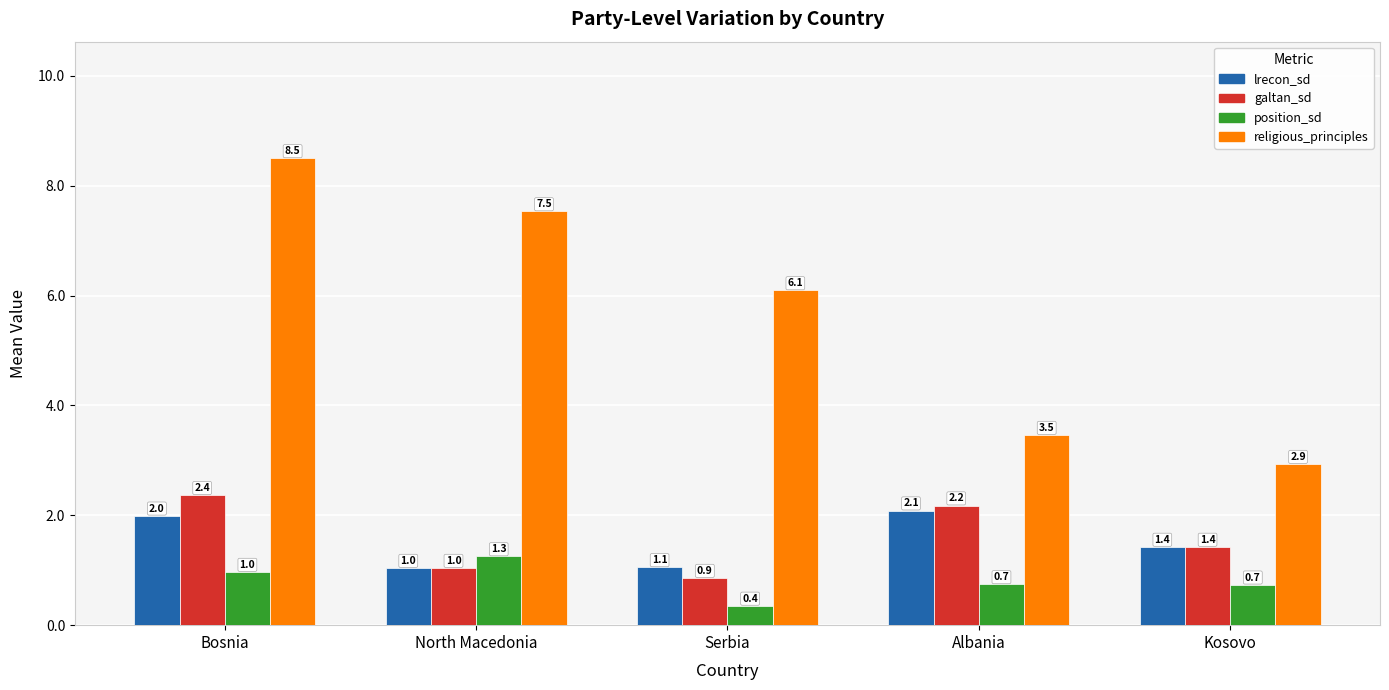

Between Bosnia and North Macedonia, which series saw the biggest shift?

galtan_sd